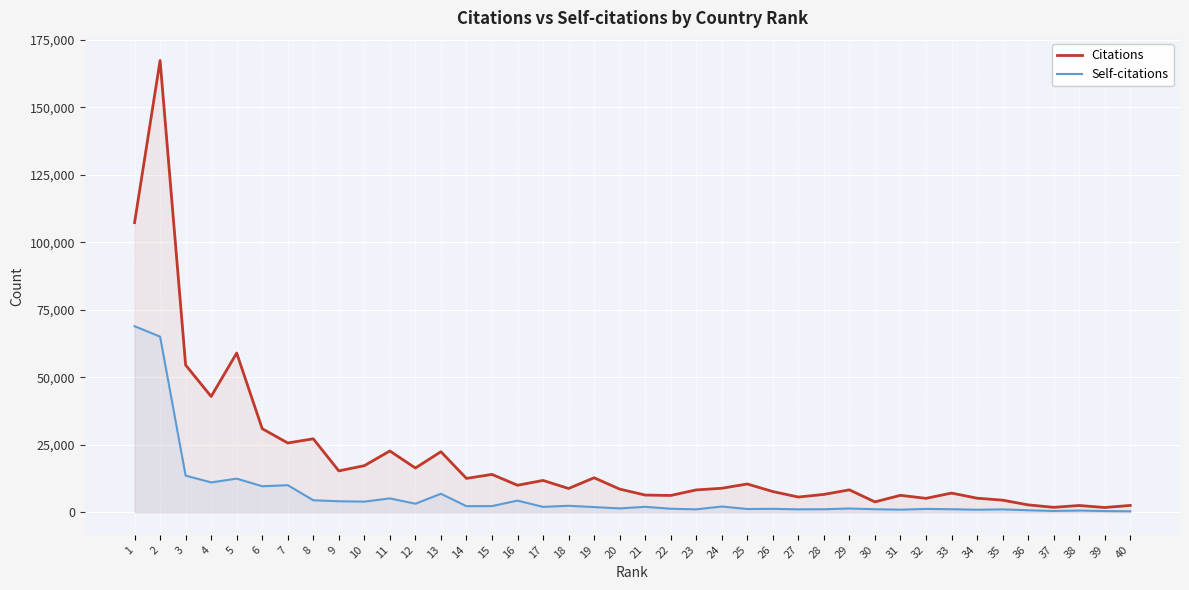

What is the average value of the Citations series?

19974